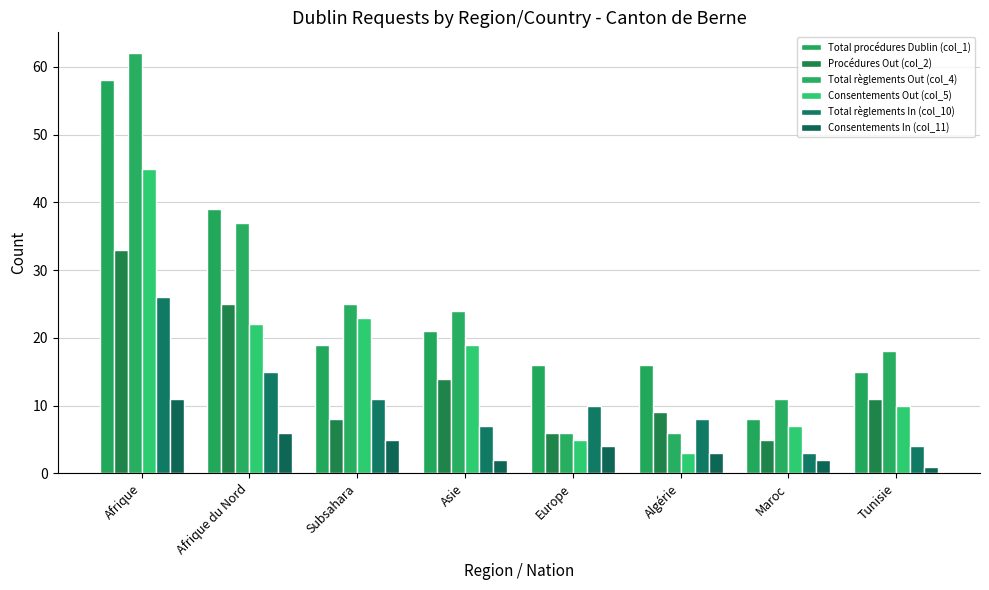

At how many categories does at least one series exceed 48?

1